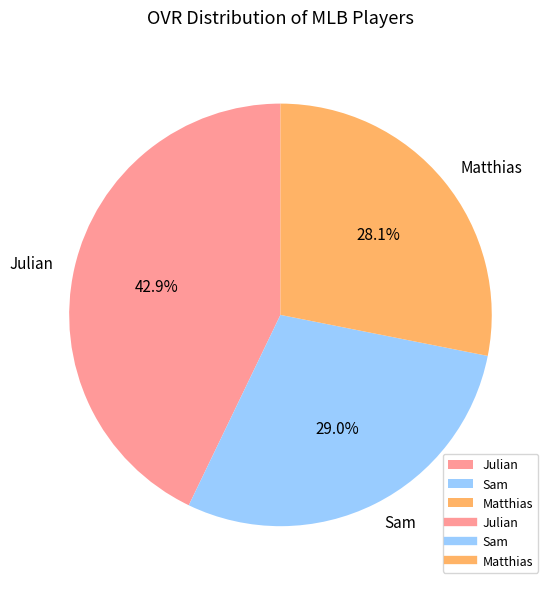

Between Julian and Matthias, which is larger?

Julian